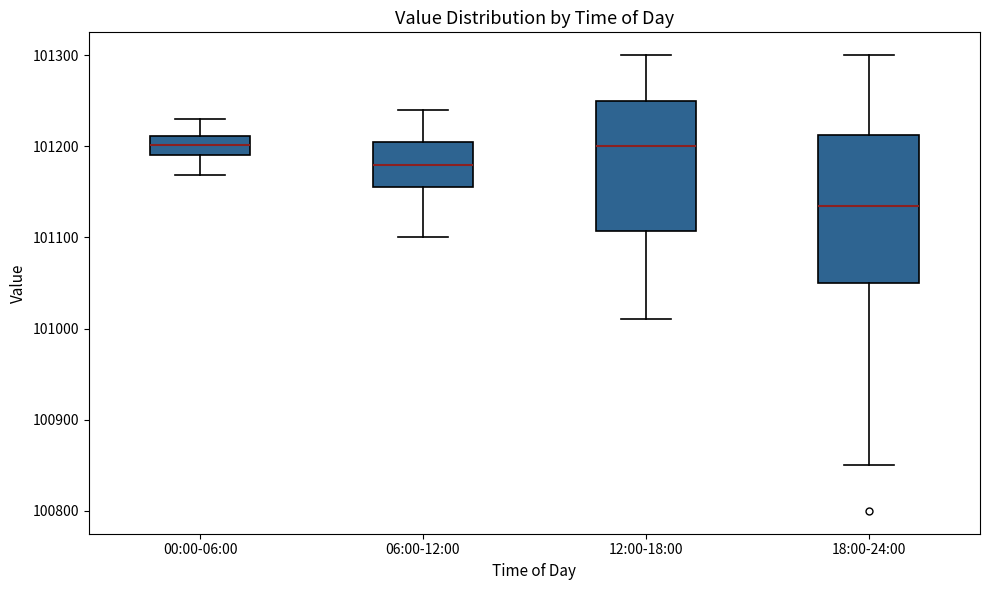

Reading left to right, transcribe this box plot: for each box, give where its median line is, the range the box spans, and where its two whiskers end, as read against the y-axis. The values are not printed on the chart, so give them approximately, as read against the axis.

00:00-06:00: median 101200, box 101190 to 101210, whiskers 101170 to 101230
06:00-12:00: median 101180, box 101160 to 101210, whiskers 101100 to 101240
12:00-18:00: median 101200, box 101110 to 101250, whiskers 101010 to 101300
18:00-24:00: median 101140, box 101050 to 101210, whiskers 100850 to 101300